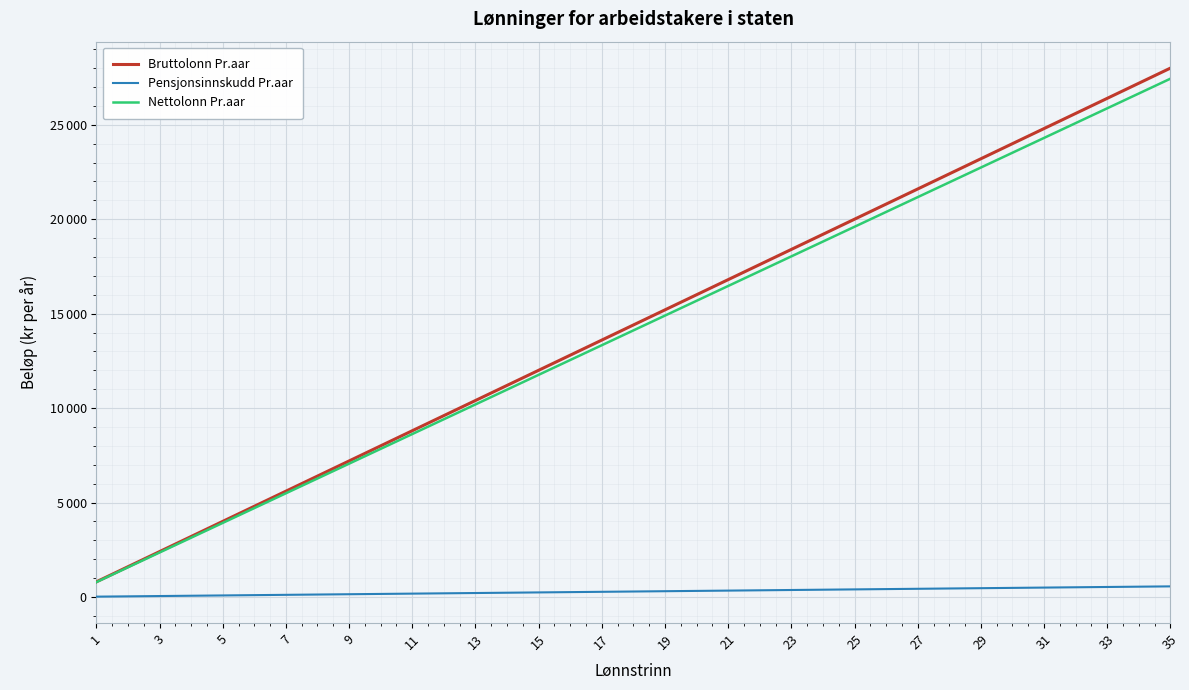

Which series has the widest spread of values?

Bruttolonn Pr.aar